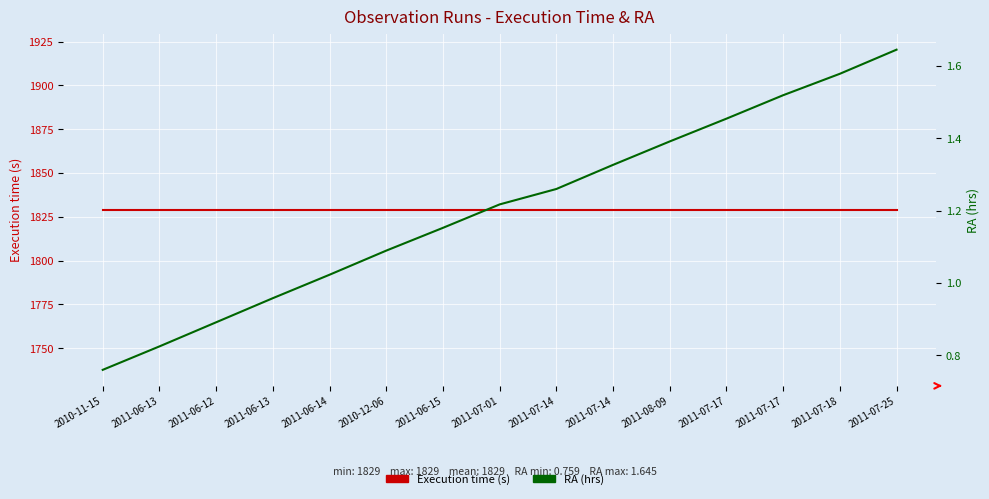

At how many categories does at least one series exceed 1472?

15